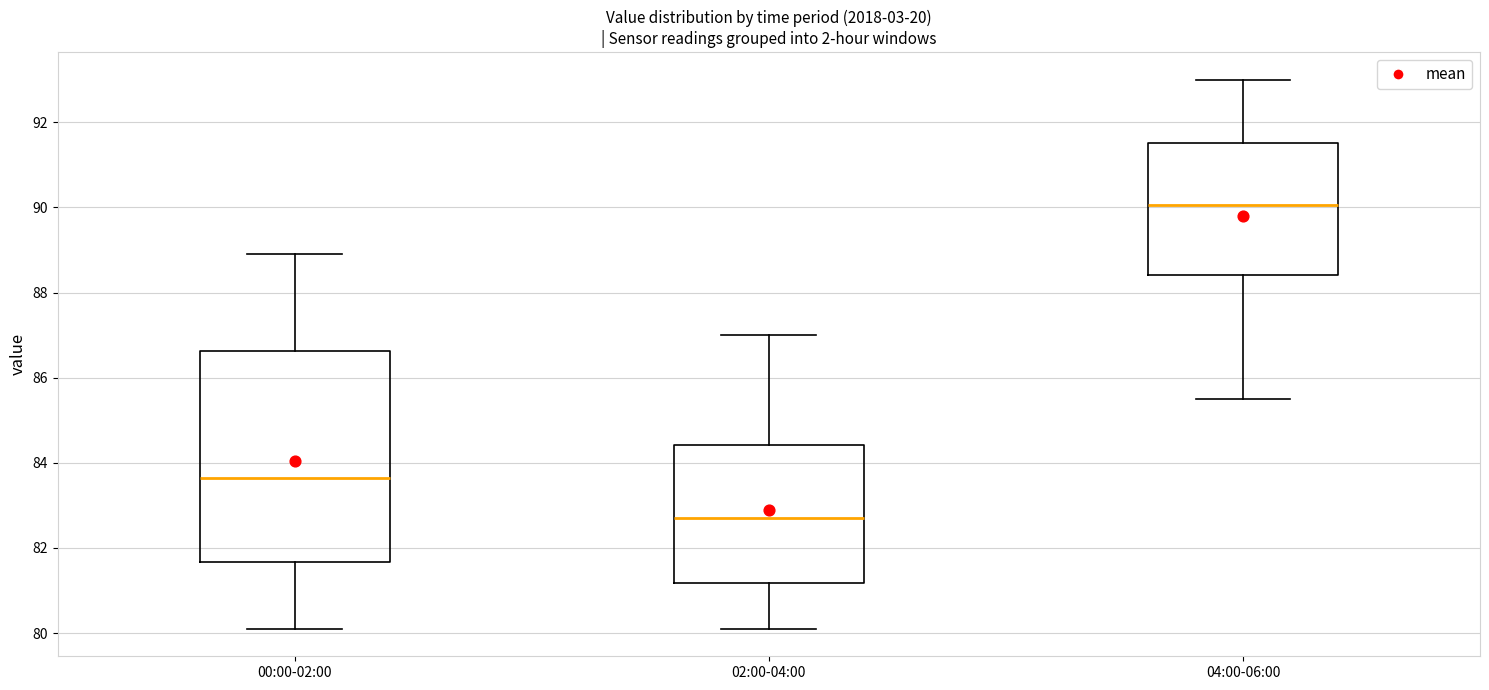

Which box's median line is the highest?

04:00-06:00